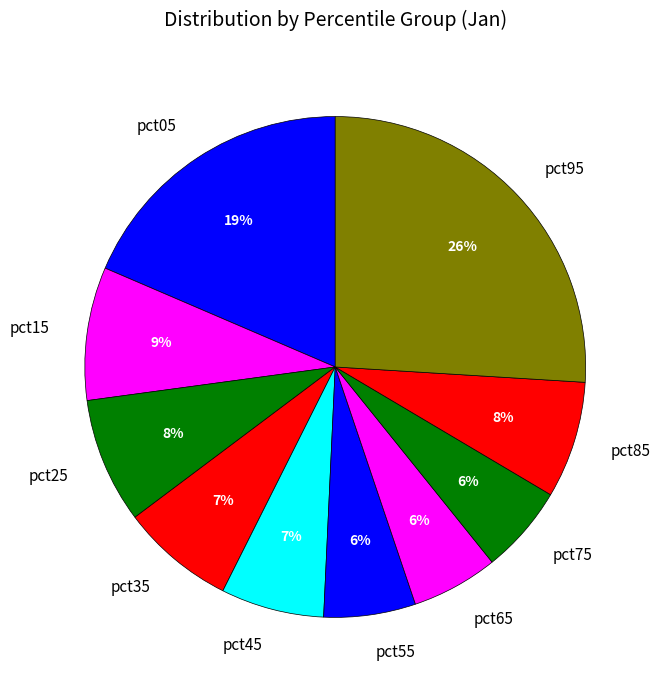

Does pct75 account for over 50% of the chart?

No